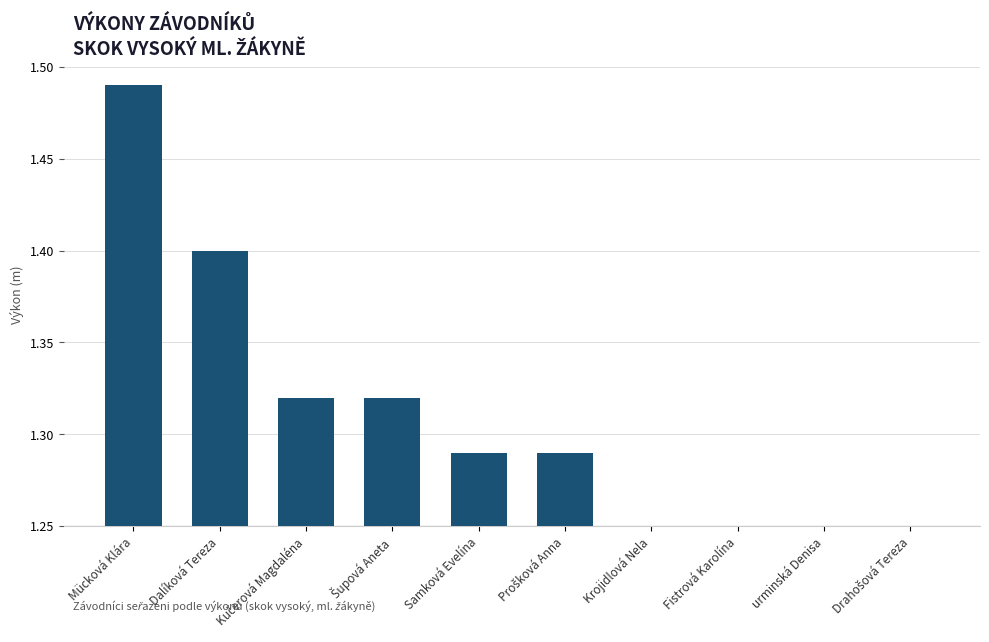

Are the bars horizontal?

No